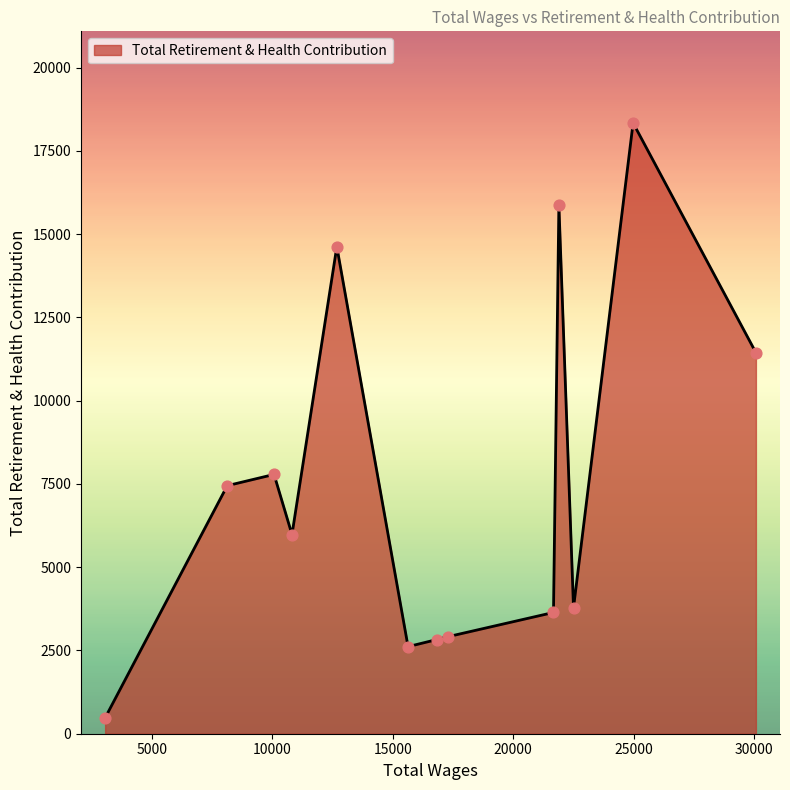

What is the minimum value shown in the chart?

476